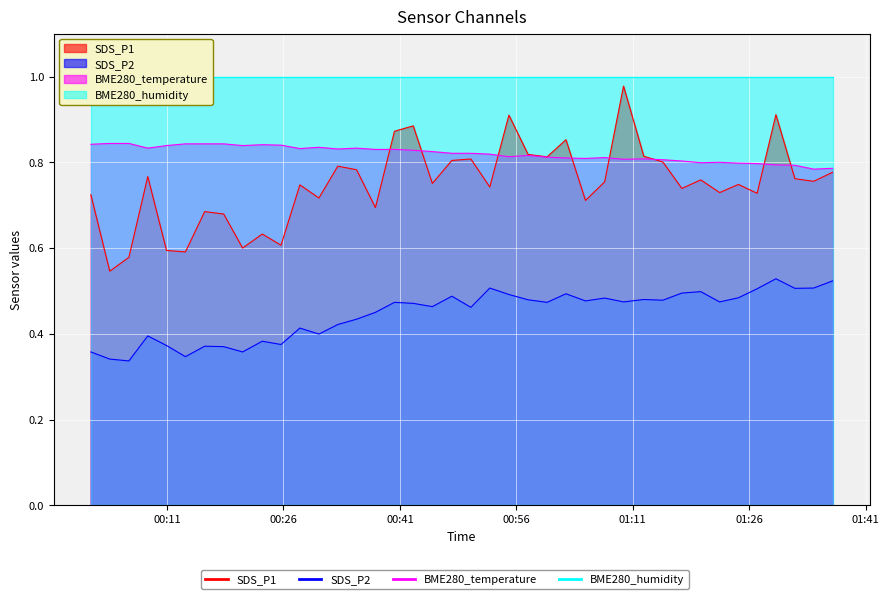

Where is the first local maximum for SDS_P2?

2023/09/24 00:08:31